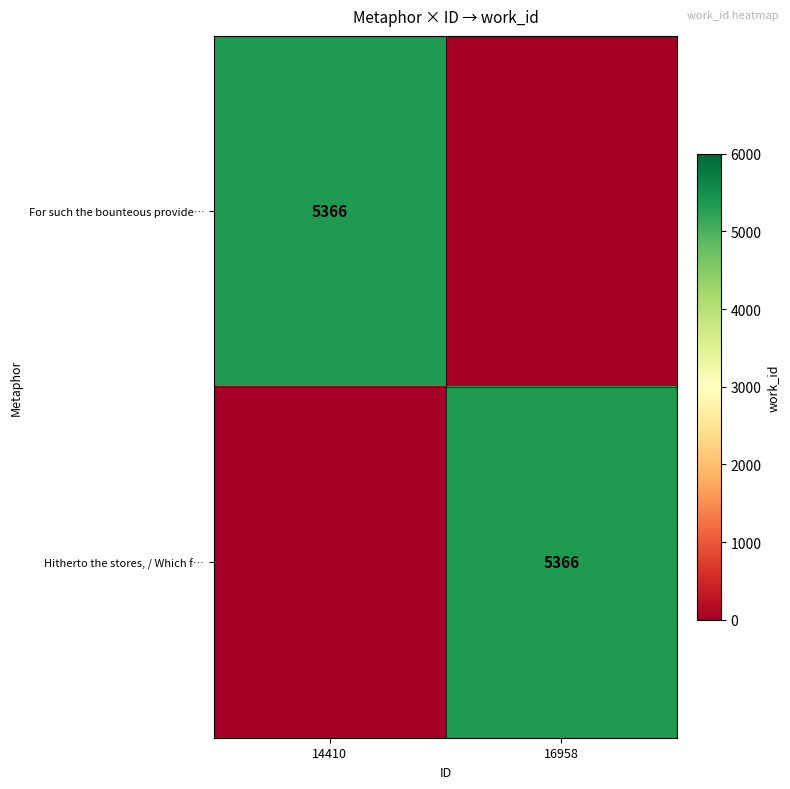

Is it true that Hitherto the stores, / Which f… equals 5366 at 16958?

True